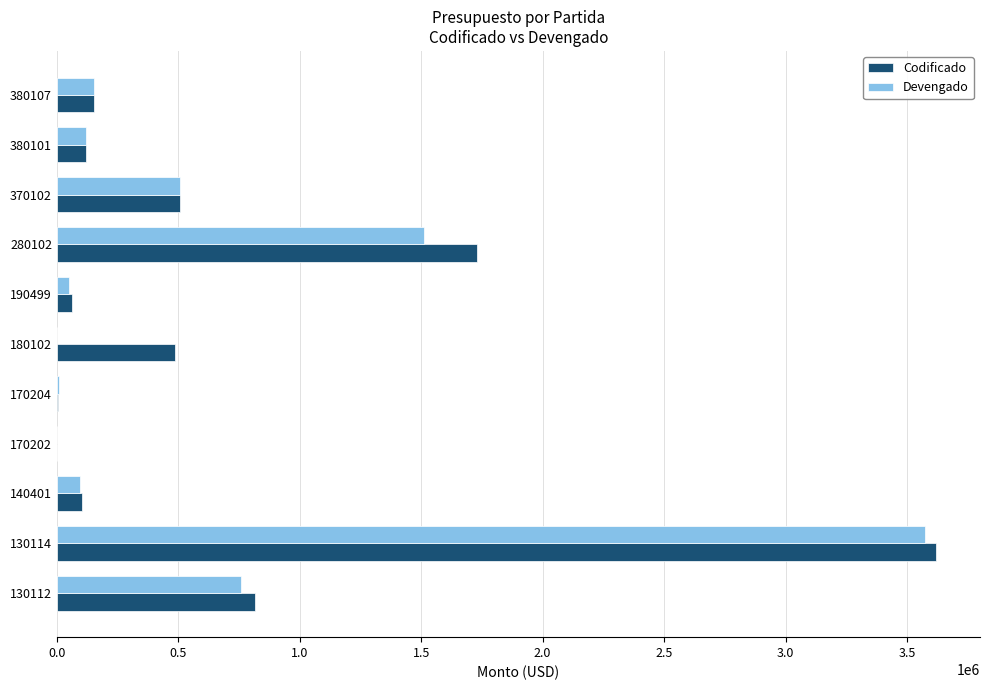

The Devengado series shows 154906.7 at 380107. True or false?

True